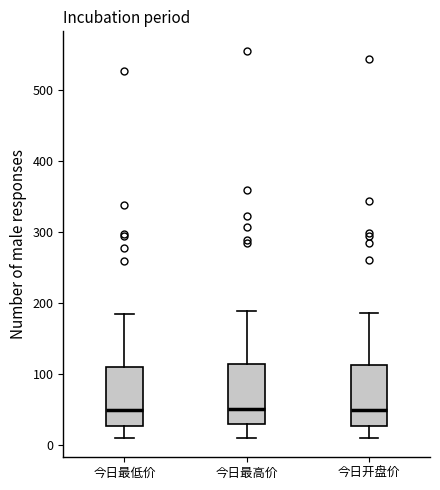

Reading left to right, read every box against the y-axis: the position of its median line, the range the box covers, and the ends of its whiskers. The values are not printed on the chart, so give them approximately, as read against the axis.

今日最低价: median 50, box 30 to 110, whiskers 10 to 180
今日最高价: median 50, box 30 to 110, whiskers 10 to 190
今日开盘价: median 50, box 30 to 110, whiskers 10 to 190